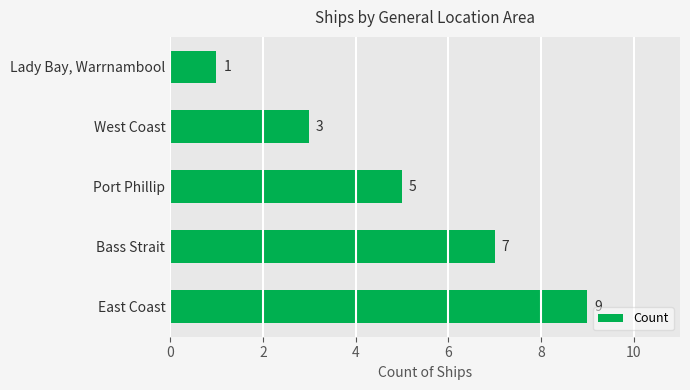

List the labels in order of value, smallest first.

Lady Bay, Warrnambool, West Coast, Port Phillip, Bass Strait, East Coast